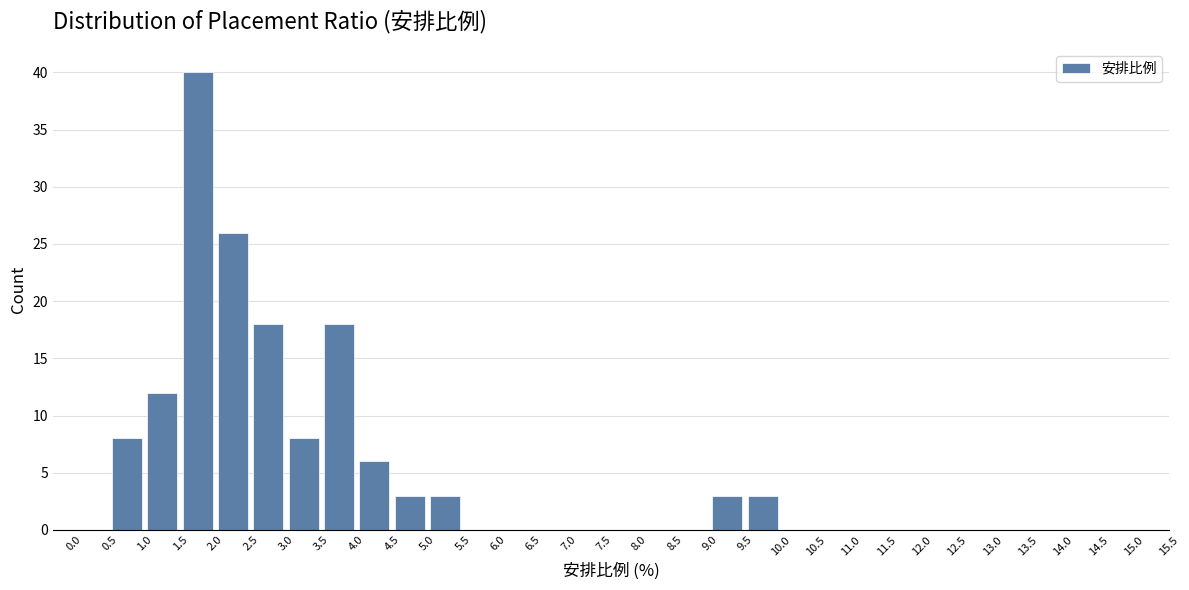

Reading left to right, list every bar in this chart as the range it spans on the x-axis followed by its height. The values are not printed on the chart, so give them approximately, as read against the axis.

0.0 to 0.5: 0
0.5 to 1.0: 8
1.0 to 1.5: 12
1.5 to 2.0: 40
2.0 to 2.5: 26
2.5 to 3.0: 18
3.0 to 3.5: 8
3.5 to 4.0: 18
4.0 to 4.5: 6
4.5 to 5.0: 3
5.0 to 5.5: 3
5.5 to 6.0: 0
6.0 to 6.5: 0
6.5 to 7.0: 0
7.0 to 7.5: 0
7.5 to 8.0: 0
8.0 to 8.5: 0
8.5 to 9.0: 0
9.0 to 9.5: 3
9.5 to 10.0: 3
10.0 to 10.5: 0
10.5 to 11.0: 0
11.0 to 11.5: 0
11.5 to 12.0: 0
12.0 to 12.5: 0
12.5 to 13.0: 0
13.0 to 13.5: 0
13.5 to 14.0: 0
14.0 to 14.5: 0
14.5 to 15.0: 0
15.0 to 15.5: 0